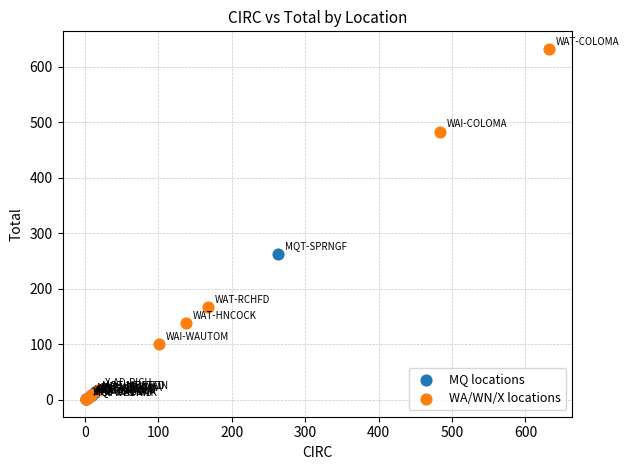

Which series has the largest Y range (max minus min)?

WA/WN/X locations